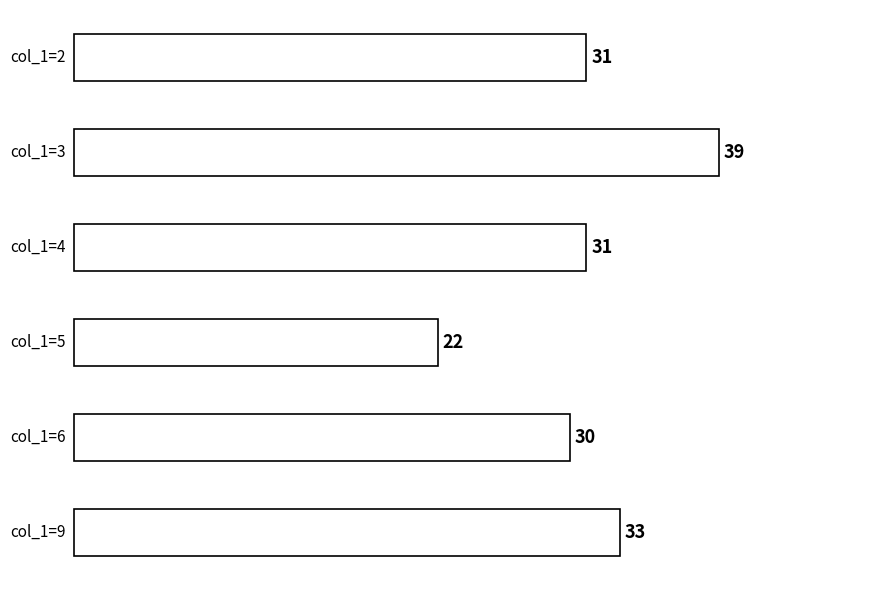

Does the chart contain any negative values?

No